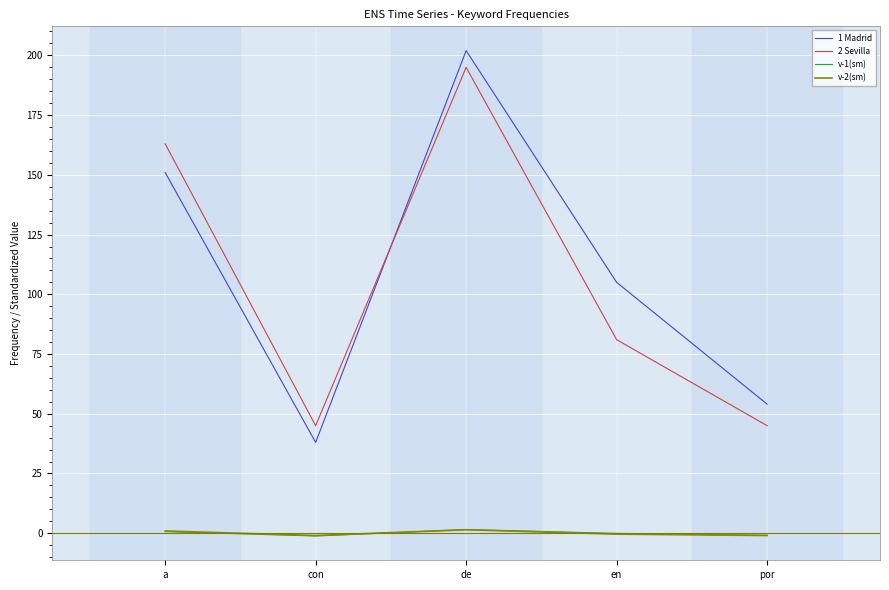

List the labels in order of 1 Madrid value, largest first.

de, a, en, por, con